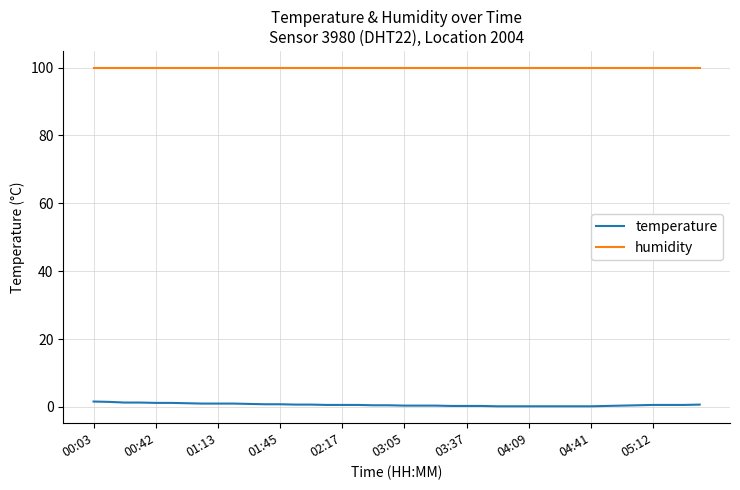

True or false: humidity and temperature cross at least once.

False